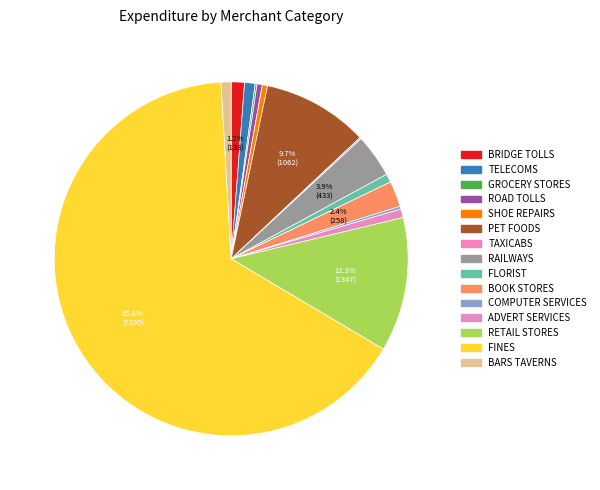

Count the number of slices in the pie.

15